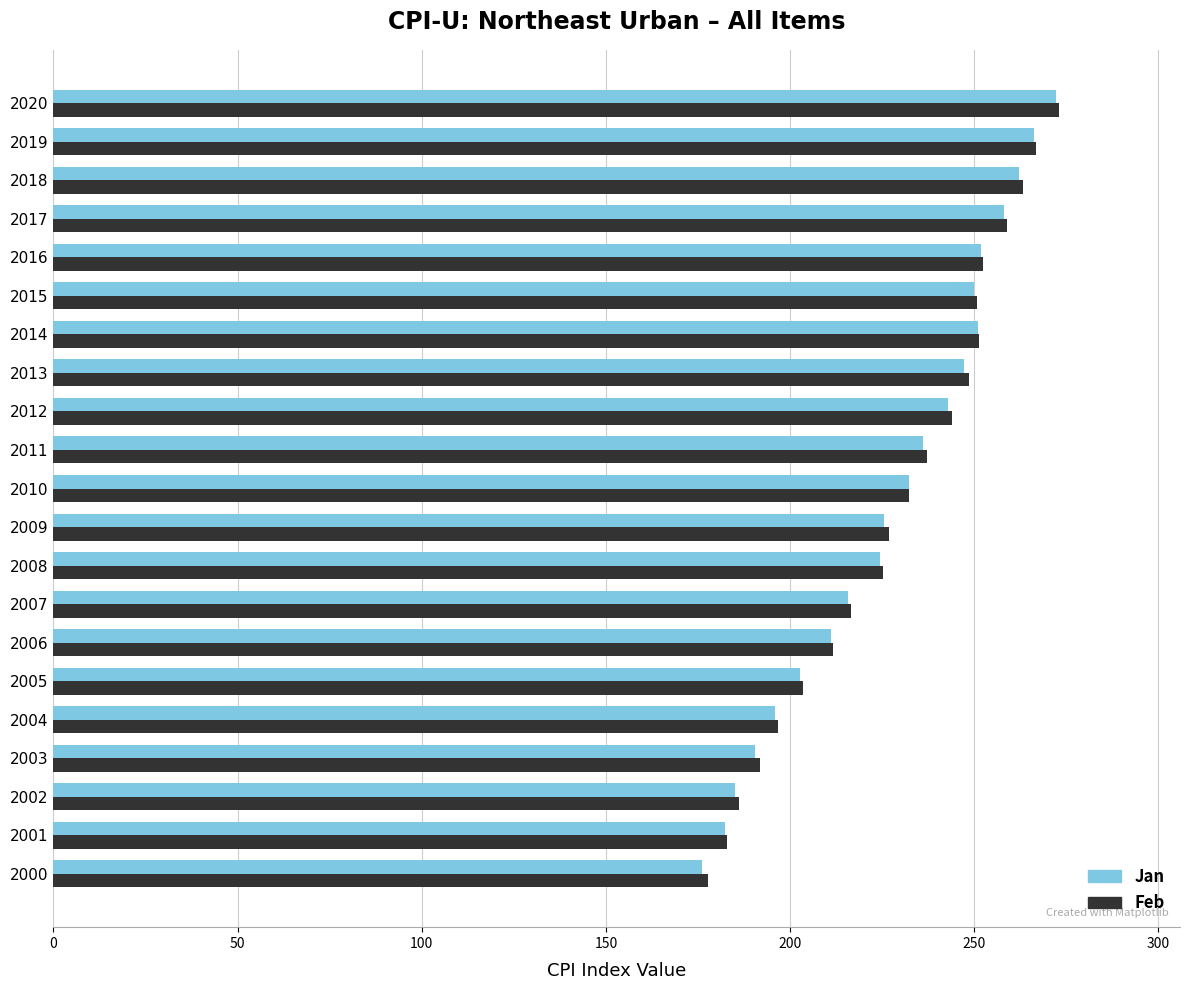

Which series changed the most between 2006 and 2013?

Feb